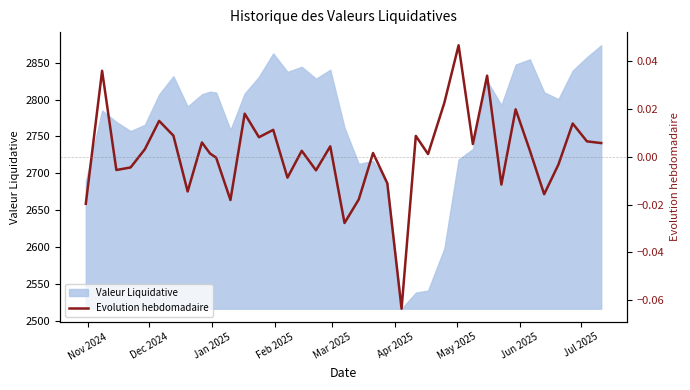

How many points are lower than both their immediate neighbors (excluding endpoints)?

12